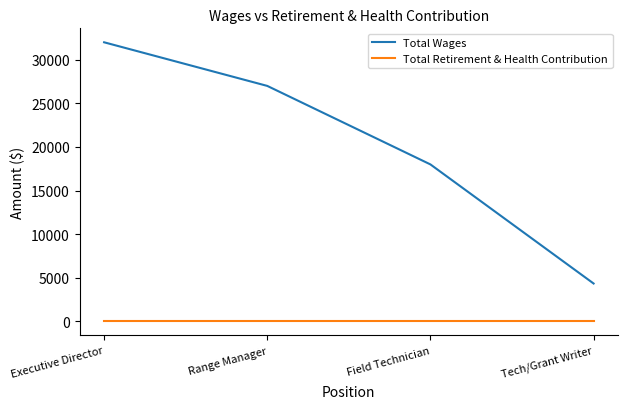

List the series in order of their overall mean, highest first.

Total Wages, Total Retirement & Health Contribution